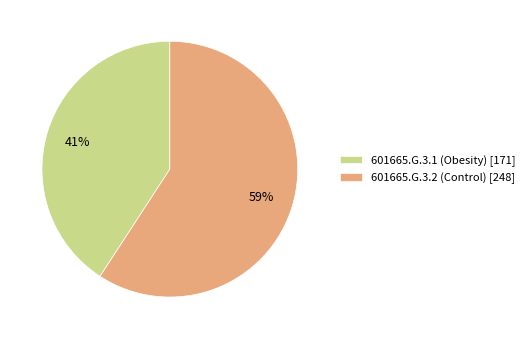

Which slice represents more than half of the pie?

601665.G.3.2 (Control)